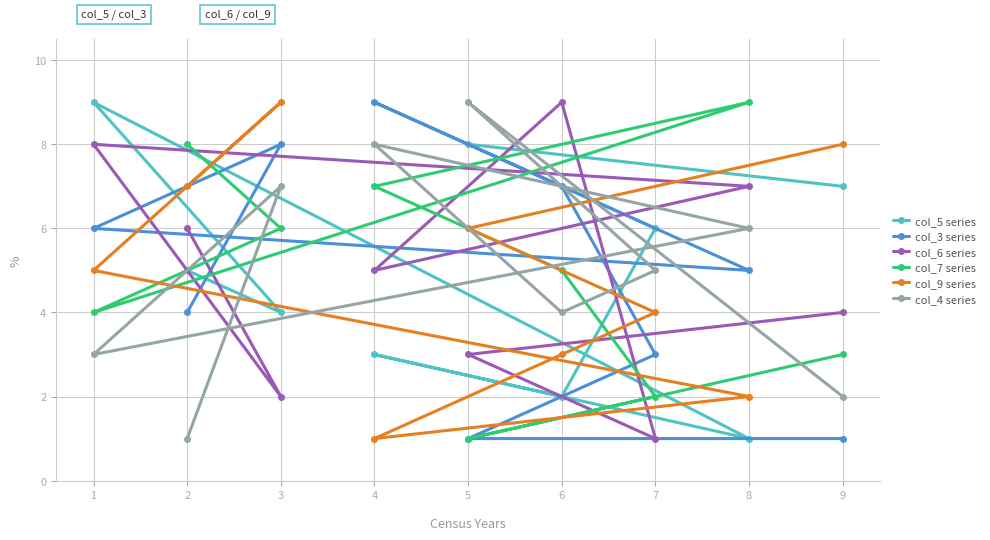

What are all the series names shown in the legend?

col_5 series, col_3 series, col_6 series, col_7 series, col_9 series, col_4 series